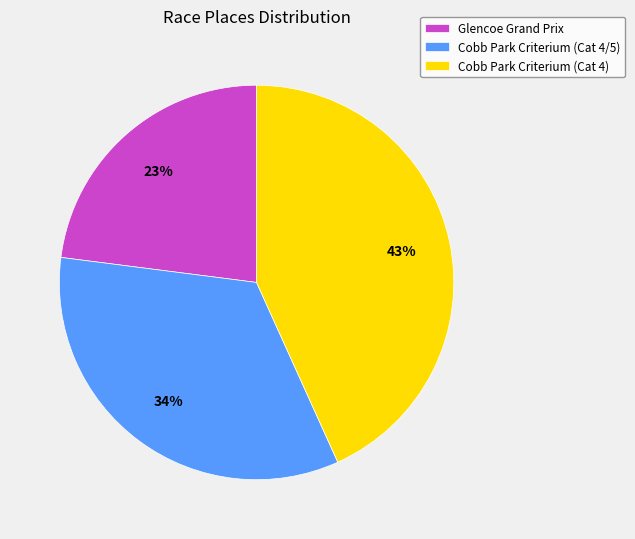

To the nearest percent, what is the combined percentage of Glencoe Grand Prix and Cobb Park Criterium (Cat 4/5)?

57%